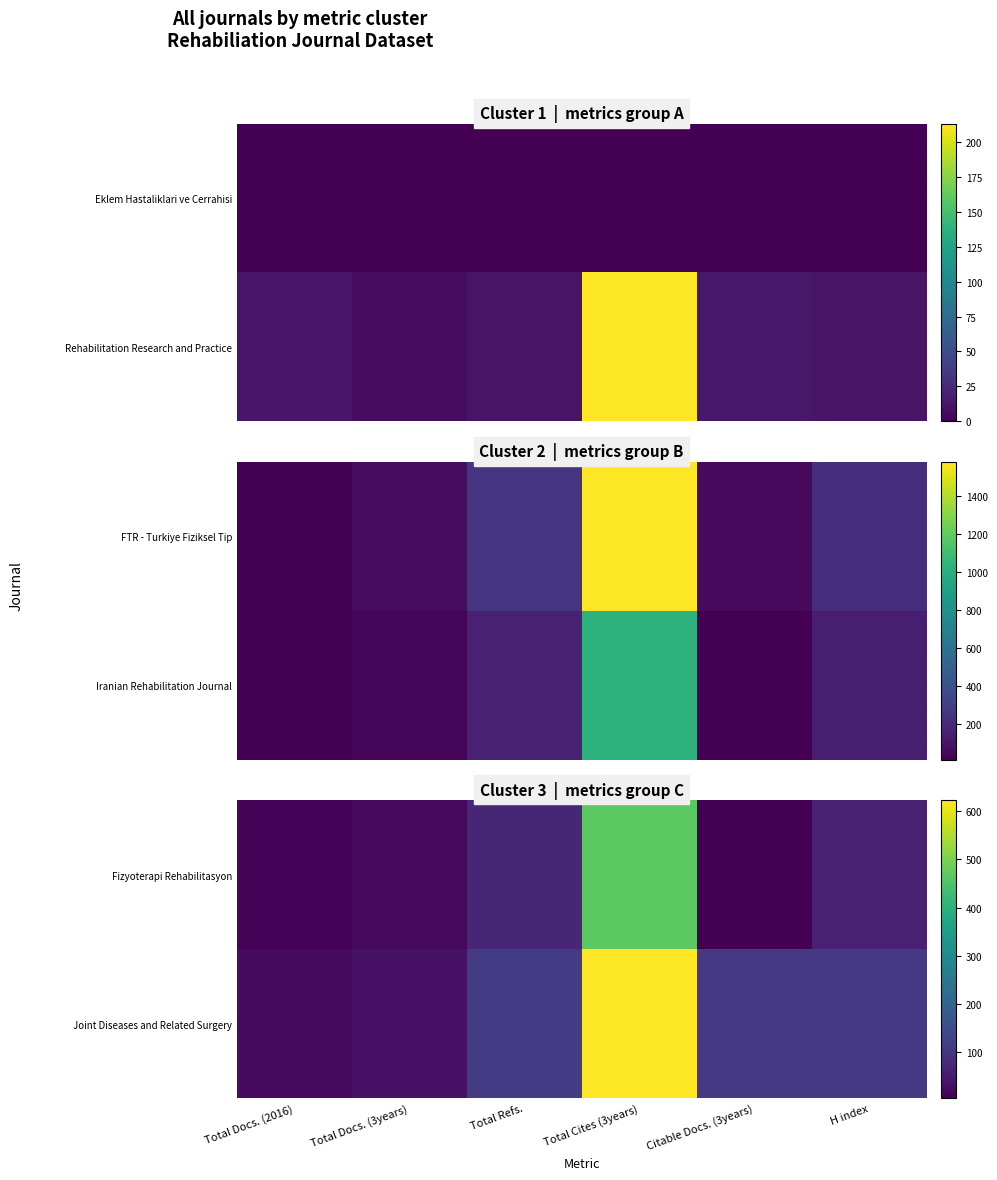

What is the difference between the Joint Diseases and Related Surgery values at Citable Docs. (3years) and H index?

1